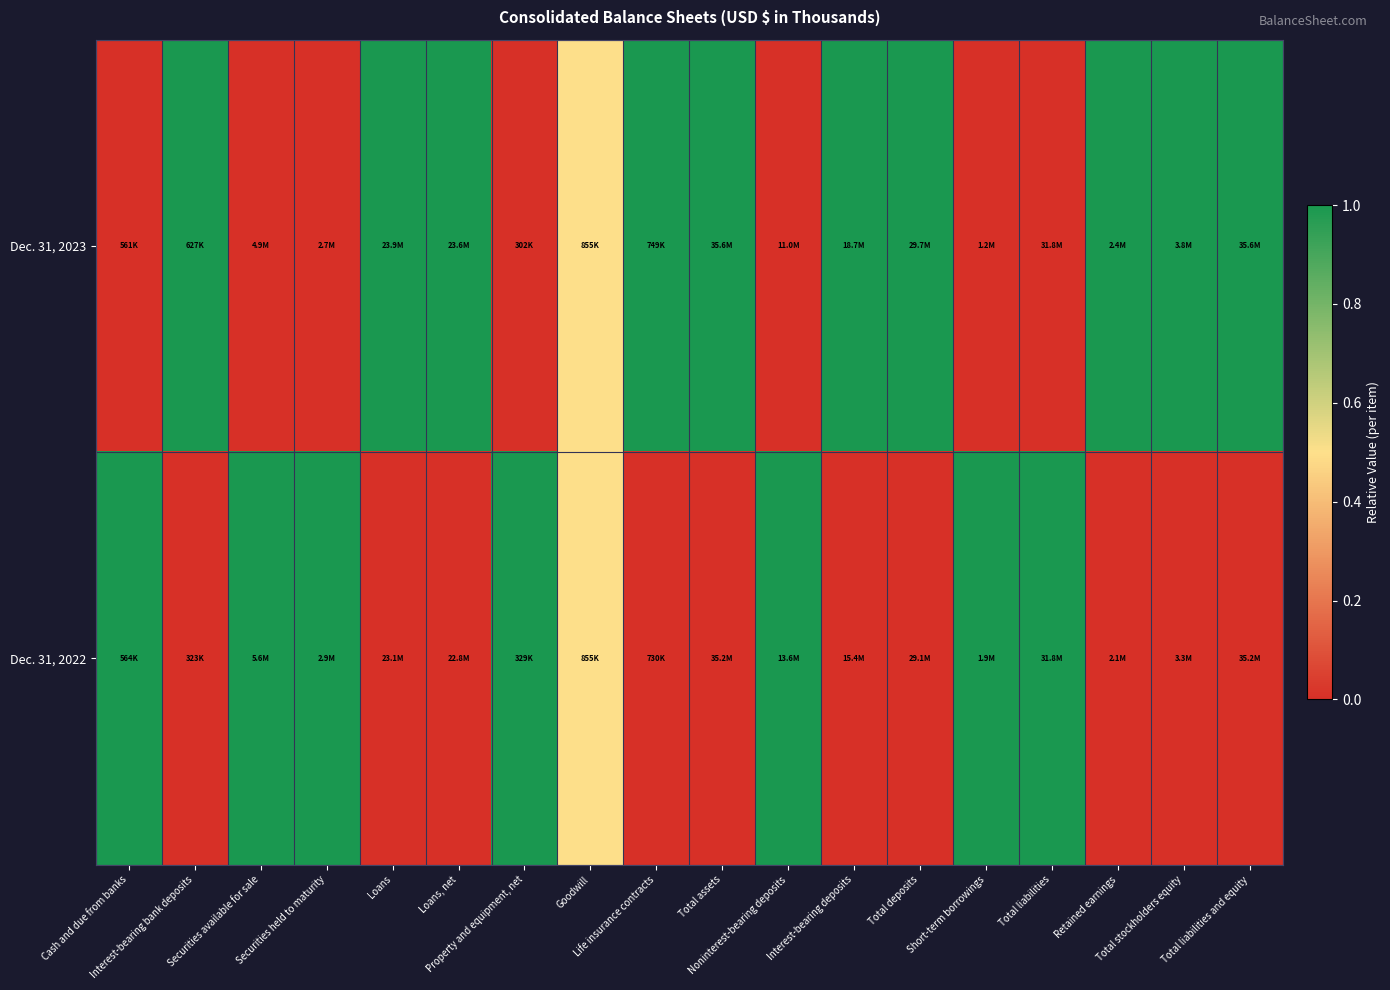

Reading left to right, transcribe all the data shown in this chart.

Dec. 31, 2023: Cash and due from banks=0.0	Interest-bearing bank deposits=1.0	Securities available for sale=0.0	Securities held to maturity=0.0	Loans=1.0	Loans, net=1.0	Property and equipment, net=0.0	Goodwill=0.5	Life insurance contracts=1.0	Total assets=1.0	Noninterest-bearing deposits=0.0	Interest-bearing deposits=1.0	Total deposits=1.0	Short-term borrowings=0.0	Total liabilities=0.0	Retained earnings=1.0	Total stockholders equity=1.0	Total liabilities and equity=1.0
Dec. 31, 2022: Cash and due from banks=1.0	Interest-bearing bank deposits=0.0	Securities available for sale=1.0	Securities held to maturity=1.0	Loans=0.0	Loans, net=0.0	Property and equipment, net=1.0	Goodwill=0.5	Life insurance contracts=0.0	Total assets=0.0	Noninterest-bearing deposits=1.0	Interest-bearing deposits=0.0	Total deposits=0.0	Short-term borrowings=1.0	Total liabilities=1.0	Retained earnings=0.0	Total stockholders equity=0.0	Total liabilities and equity=0.0